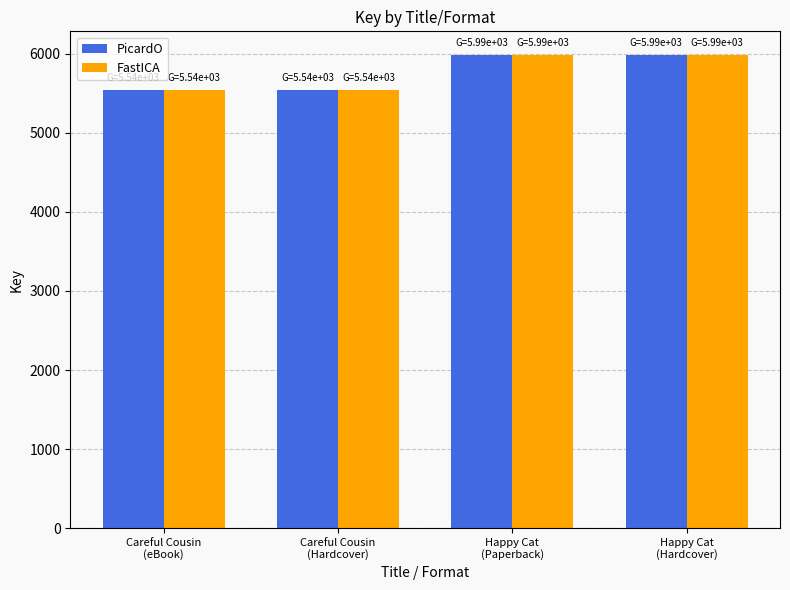

Are the bars grouped side by side (vs. stacked)?

Yes